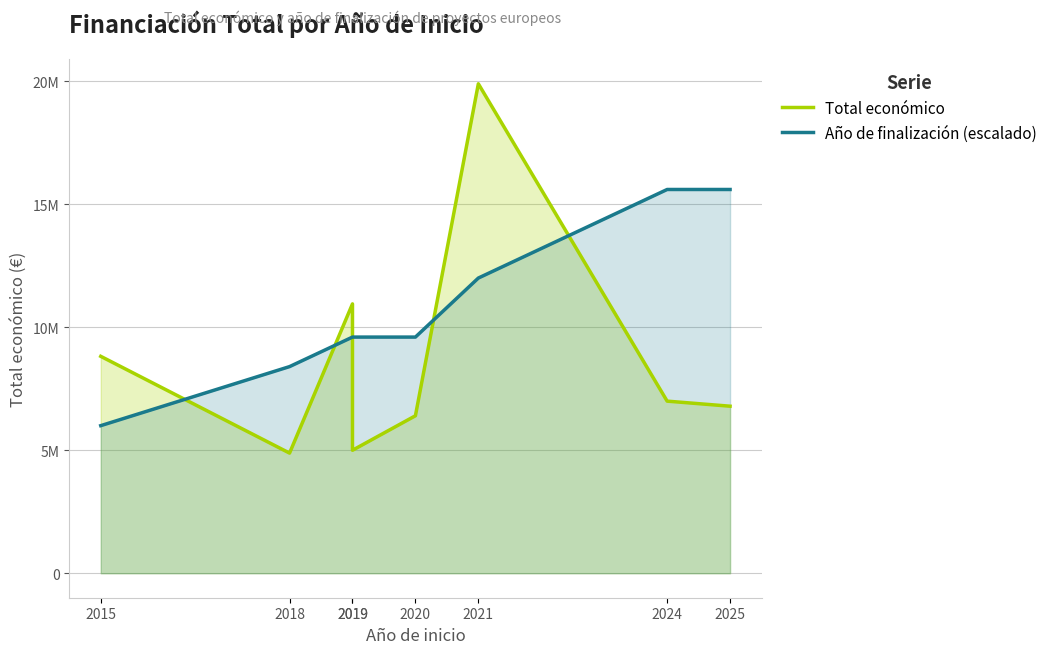

Rank the series at 2020 from lowest to highest value.

Total económico, Año de finalización (escalado)